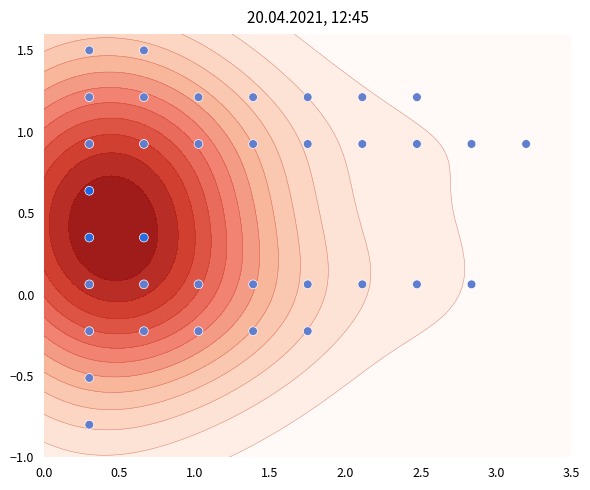

What is the average value?

0.5